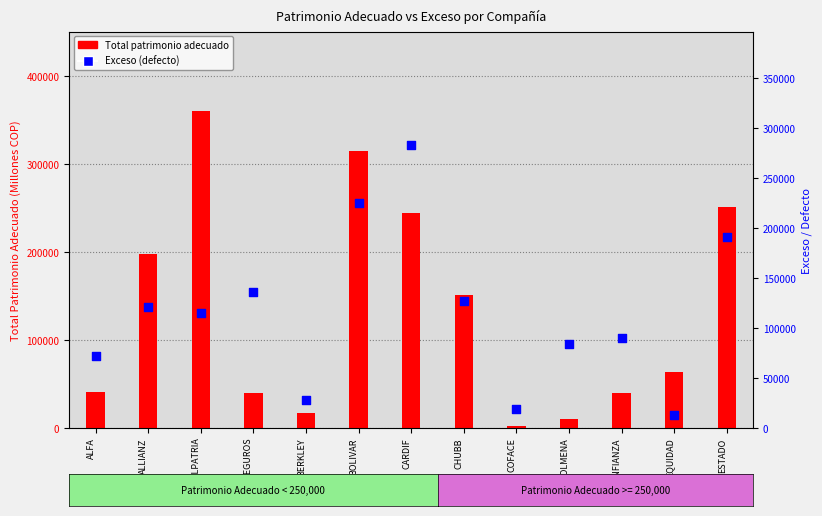

Is the value of Total patrimonio adecuado at BERKLEY greater than the value of Exceso (defecto) at CHUBB?

No